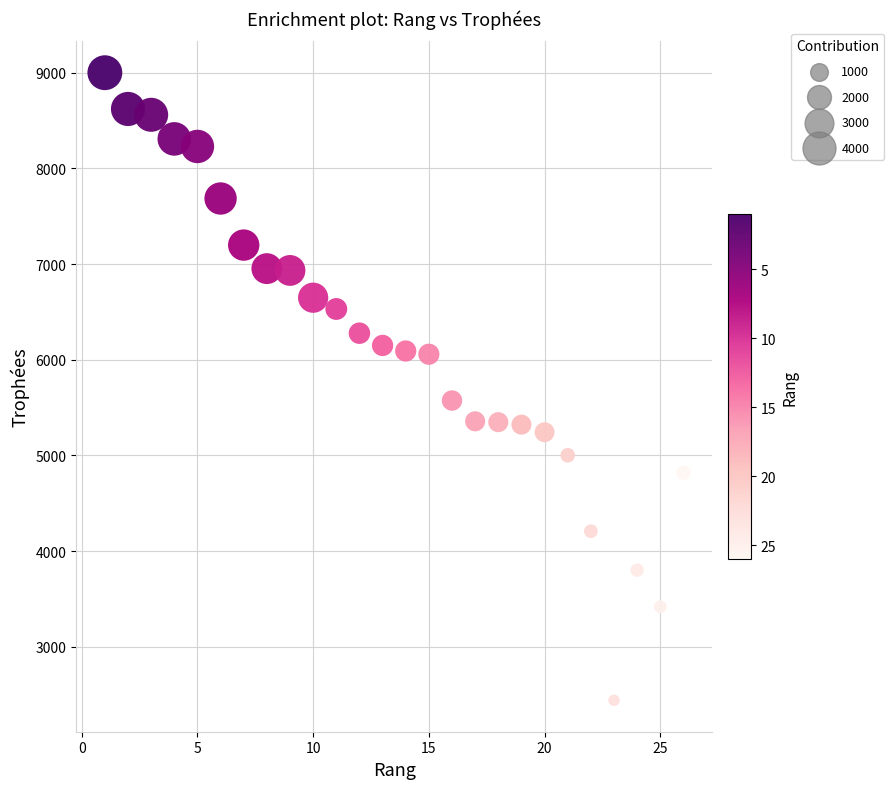

What Y value in the scatter plot is closest to 5719?

5573